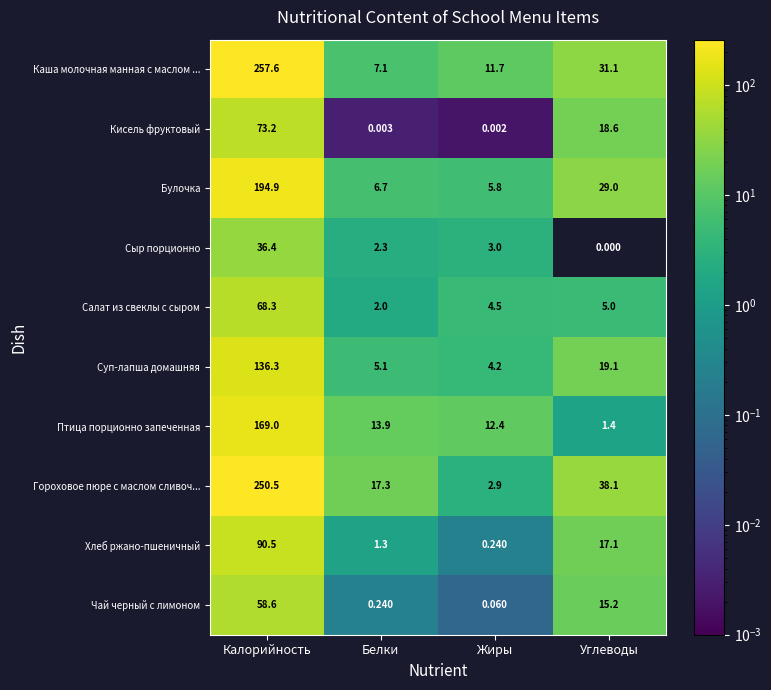

At which label does Салат из свеклы с сыром first exceed 5?

Калорийность